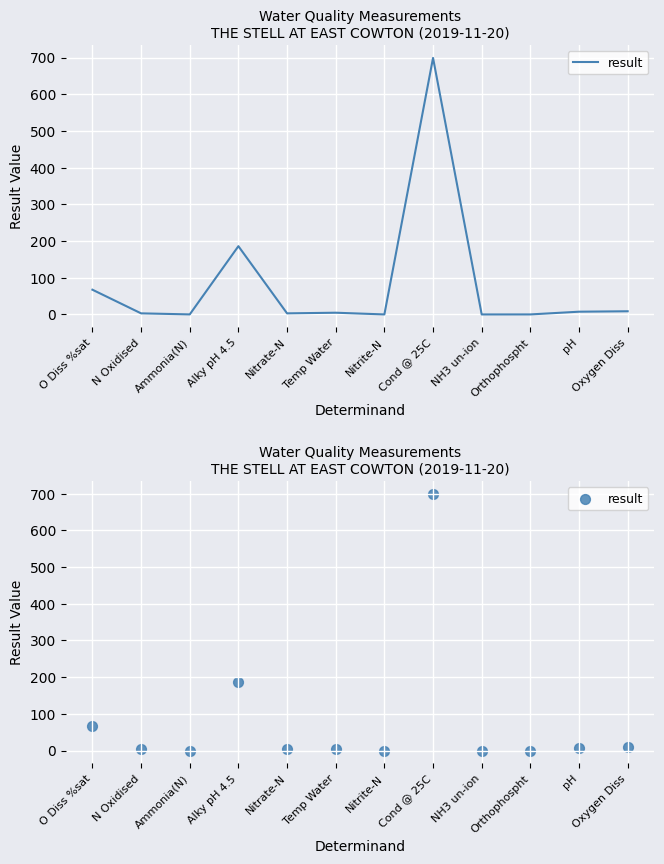

What is the ratio of the value at Alky pH 4.5 to the value at O Diss %sat?

2.8